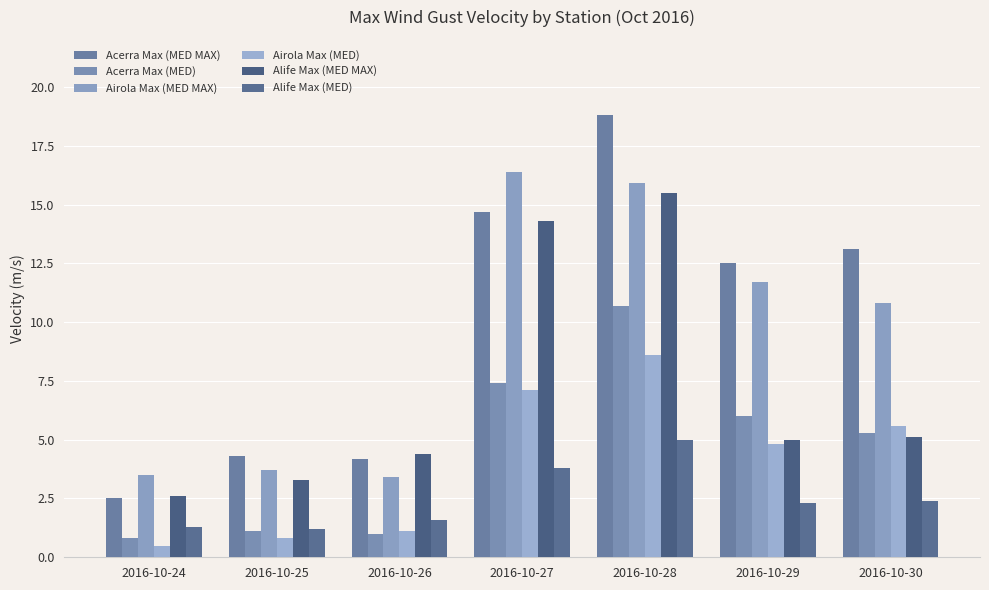

Are the bars horizontal?

No